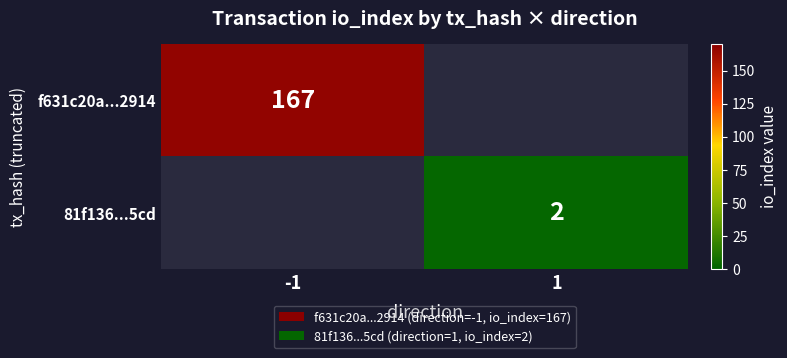

The 81f136...5cd series shows 2.7 at 1. True or false?

False